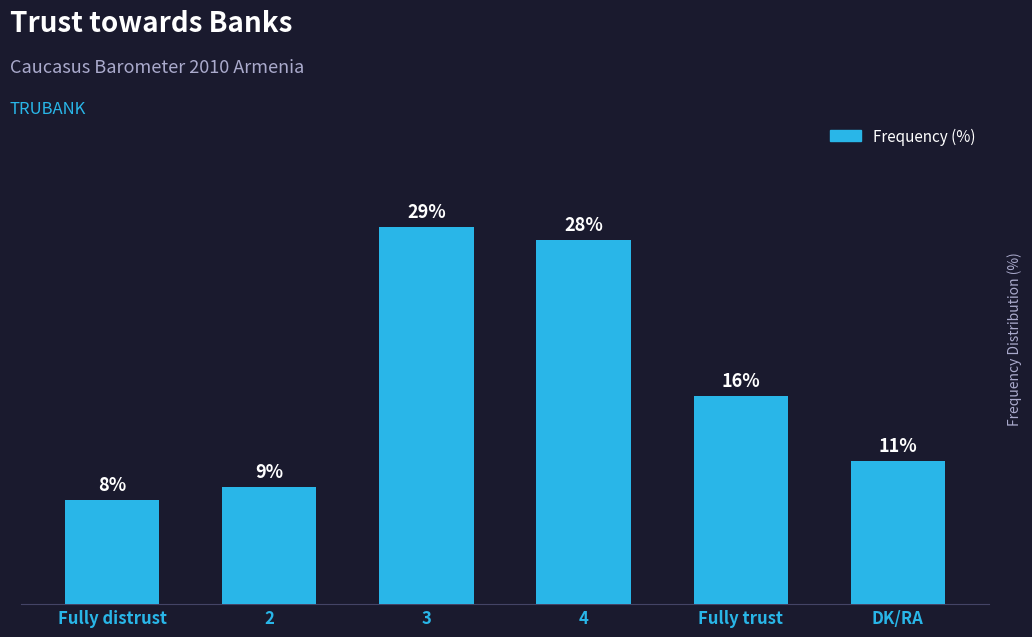

Where is the data nearest to the value 18?

Fully trust